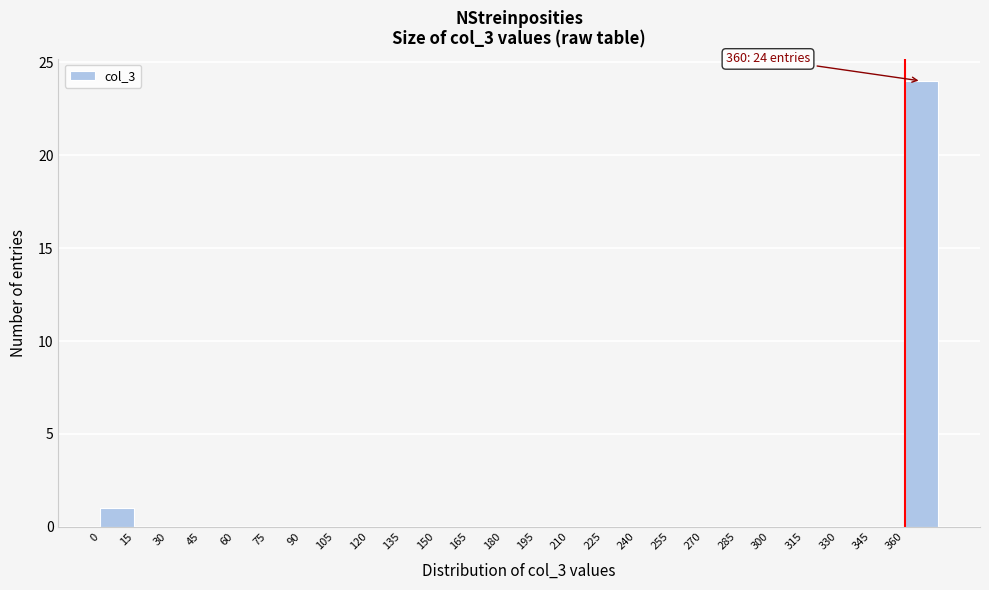

Which range on the x-axis has the tallest bar?

360 to 375